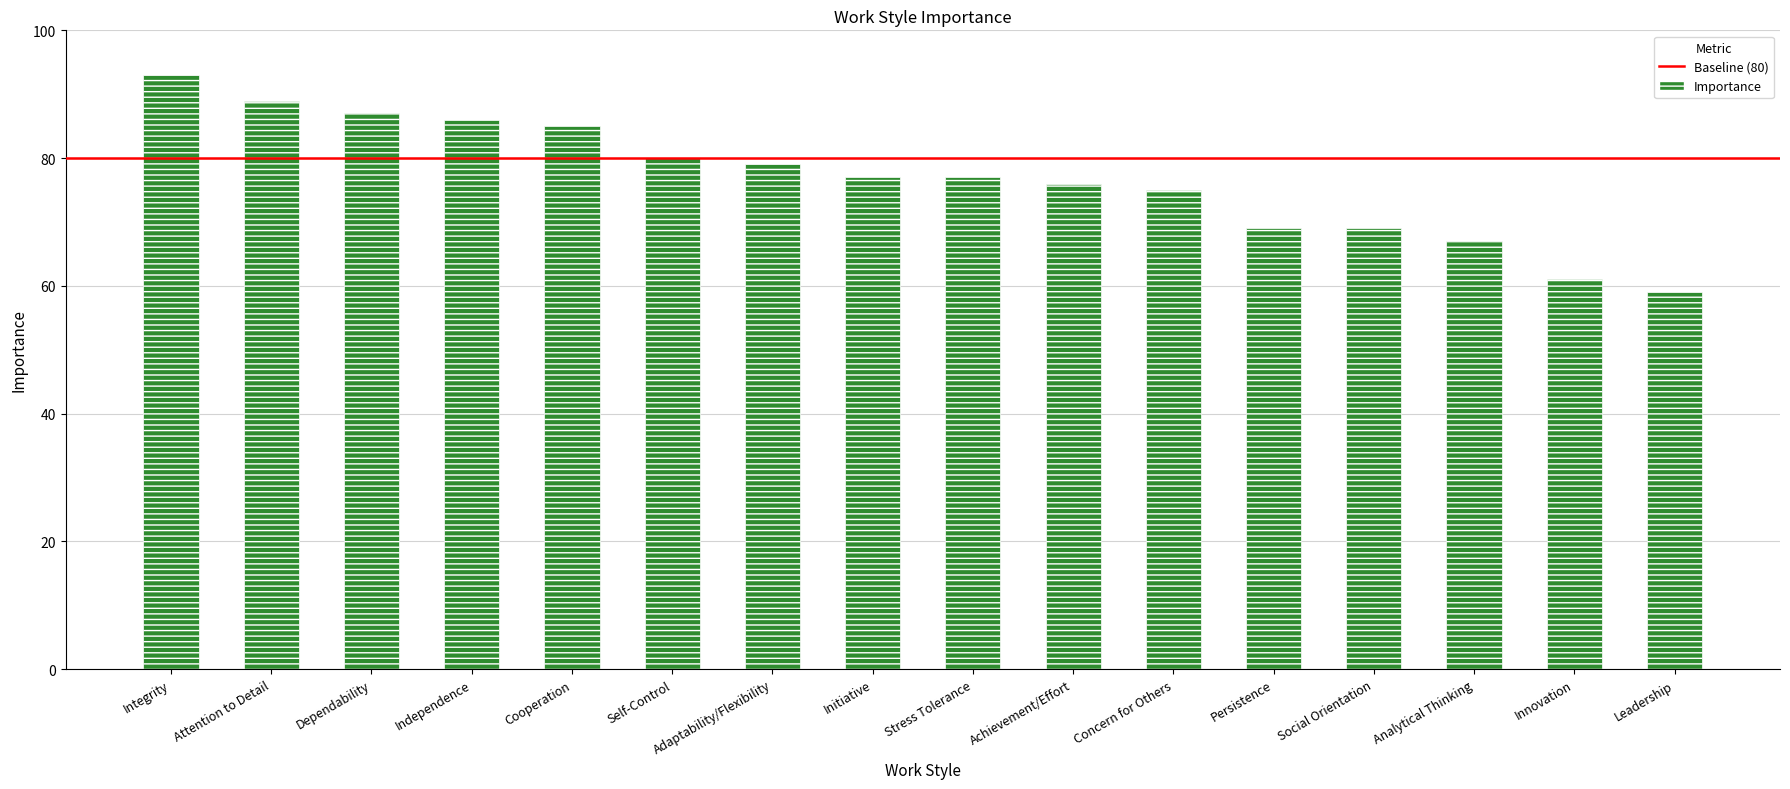

What is the label of the 5th bar from the left?

Cooperation